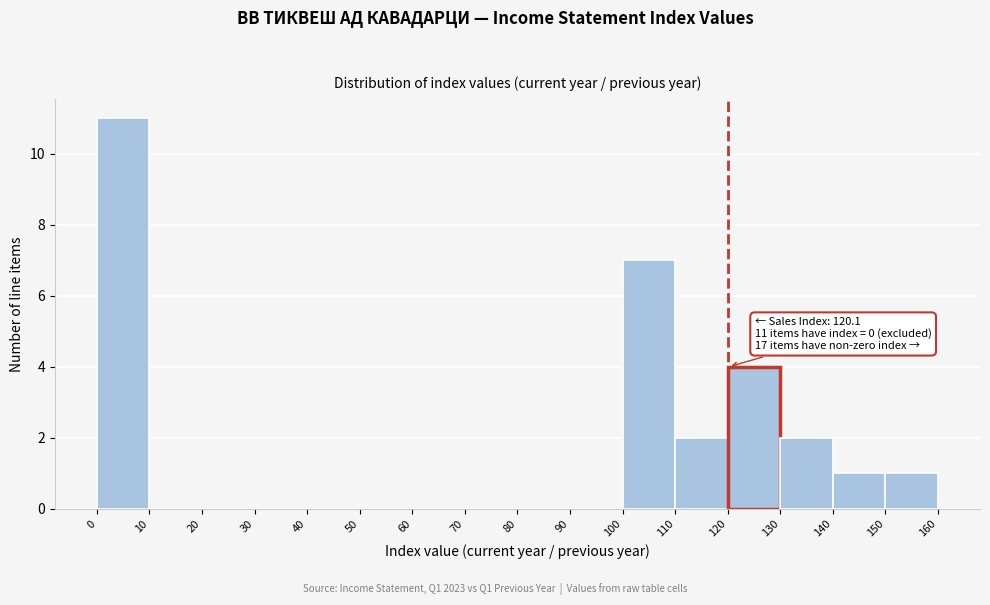

Over which range of the x-axis is the bar tallest?

0 to 10